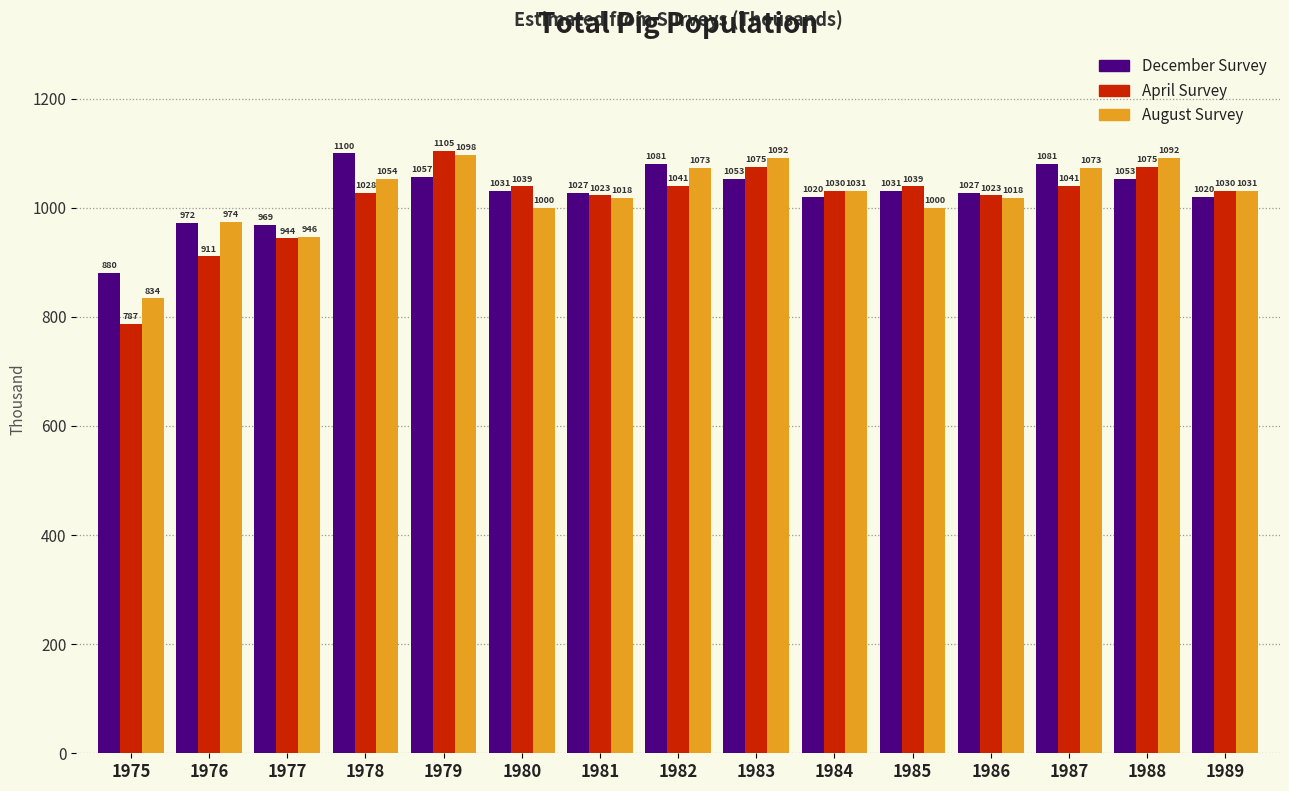

What are all the series names shown in the legend?

December Survey, April Survey, August Survey